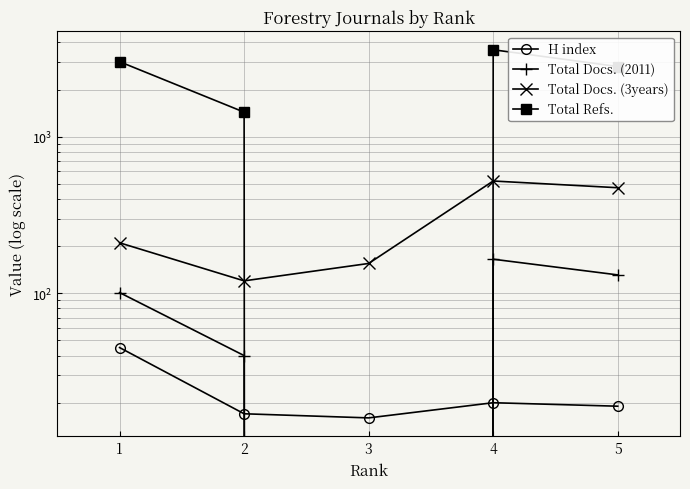

At which category does Total Docs. (2011) reach its first local peak?

4